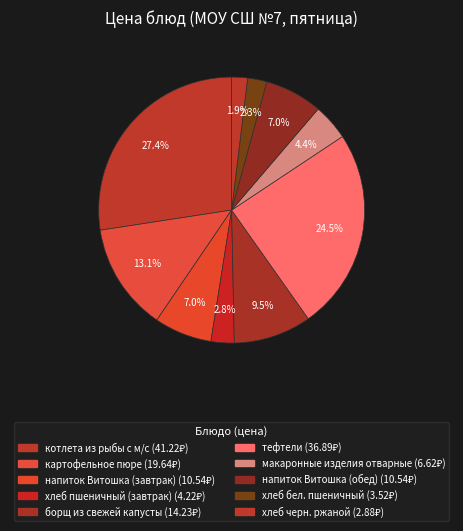

To the nearest percent, what portion does хлеб пшеничный (завтрак) represent?

3%